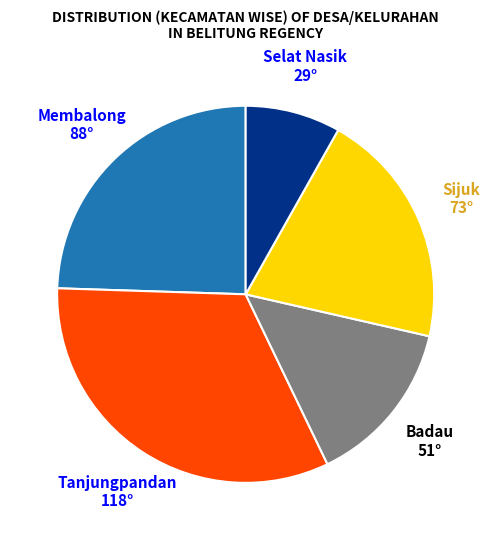

Is there a majority slice in this chart?

No